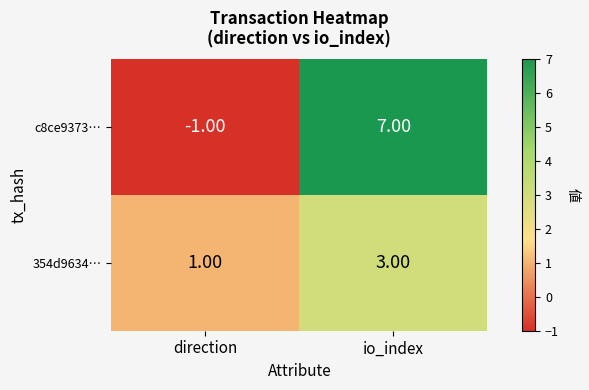

What is the sum of the 354d9634… values at io_index and direction?

4